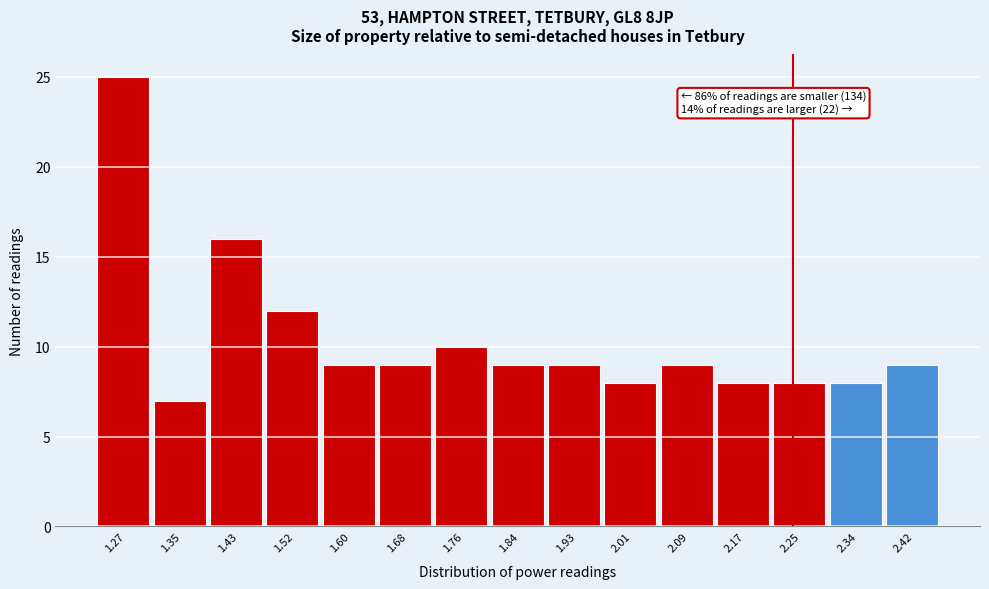

Reading left to right, transcribe all the data shown in this chart.

1.27=25	1.35=7	1.43=16	1.52=12	1.60=9	1.68=9	1.76=10	1.84=9	1.93=9	2.01=8	2.09=9	2.17=8	2.25=8	2.34=8	2.42=9